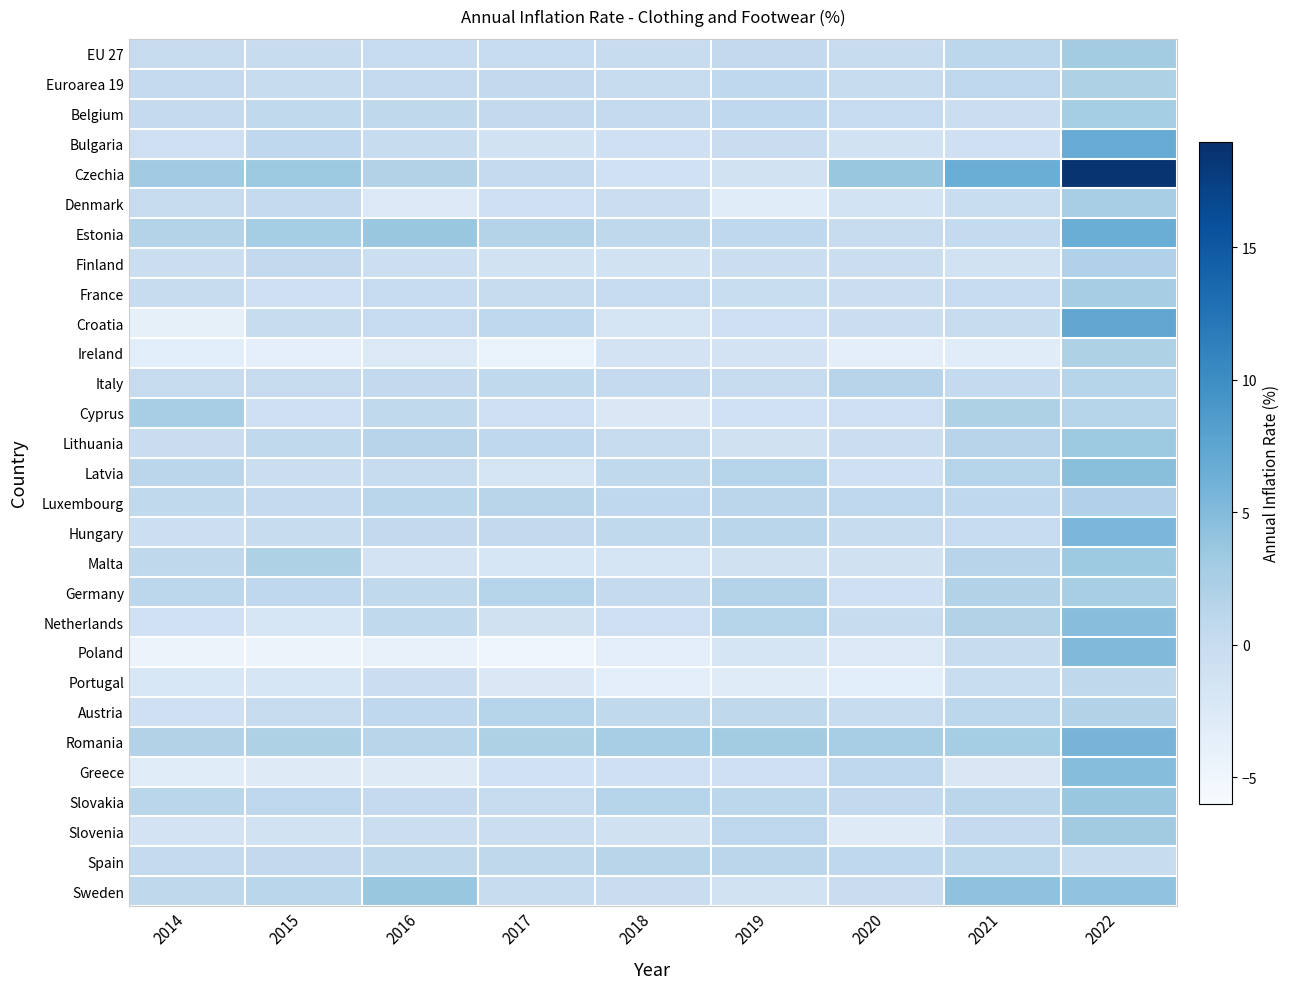

Reading right to left, list all the values displayed in this chart.

EU 27: 2022=2.9	2021=1.0	2020=-0.1	2019=0.5	2018=-0.1	2017=0.2	2016=0.2	2015=0.0	2014=0.1
Euroarea 19: 2022=2.1	2021=0.9	2020=0.0	2019=0.7	2018=0.1	2017=0.5	2016=0.4	2015=0.1	2014=0.3
Belgium: 2022=2.8	2021=-0.5	2020=0.2	2019=0.7	2018=0.4	2017=0.5	2016=0.8	2015=0.6	2014=0.3
Bulgaria: 2022=6.7	2021=-0.9	2020=-1.2	2019=-0.3	2018=-0.9	2017=-1.3	2016=-0.1	2015=0.7	2014=-0.7
Czechia: 2022=18.5	2021=6.5	2020=3.7	2019=-1.2	2018=-1.0	2017=0.3	2016=1.9	2015=3.4	2014=3.1
Denmark: 2022=2.6	2021=-0.2	2020=-1.4	2019=-3.1	2018=-0.5	2017=-0.7	2016=-2.5	2015=0.4	2014=0.1
Estonia: 2022=6.5	2021=0.4	2020=0.0	2019=0.7	2018=0.8	2017=1.7	2016=3.6	2015=2.8	2014=1.7
Finland: 2022=2.0	2021=-1.3	2020=-0.4	2019=-0.5	2018=-1.2	2017=-1.2	2016=-0.6	2015=0.5	2014=-0.4
France: 2022=2.7	2021=0.2	2020=-0.4	2019=-0.2	2018=0.2	2017=0.1	2016=0.2	2015=-0.8	2014=0.0
Croatia: 2022=7.3	2021=0.0	2020=-0.4	2019=-0.7	2018=-1.6	2017=0.7	2016=0.2	2015=0.0	2014=-3.9
Ireland: 2022=2.1	2021=-3.1	2020=-3.6	2019=-1.5	2018=-1.5	2017=-4.3	2016=-2.5	2015=-3.8	2014=-3.3
Italy: 2022=1.5	2021=0.4	2020=1.4	2019=0.1	2018=0.3	2017=0.6	2016=0.5	2015=0.1	2014=0.1
Cyprus: 2022=1.6	2021=2.1	2020=-0.7	2019=-1.0	2018=-2.4	2017=-0.7	2016=0.6	2015=-0.9	2014=2.6
Lithuania: 2022=3.4	2021=1.4	2020=-0.5	2019=-1.1	2018=0.1	2017=0.7	2016=1.4	2015=0.6	2014=-0.3
Latvia: 2022=4.6	2021=1.6	2020=-0.8	2019=1.5	2018=0.6	2017=-1.7	2016=0.0	2015=-0.4	2014=1.1
Luxembourg: 2022=2.0	2021=0.7	2020=0.9	2019=1.1	2018=0.7	2017=1.3	2016=1.2	2015=0.3	2014=0.6
Hungary: 2022=5.5	2021=0.2	2020=0.0	2019=1.2	2018=0.6	2017=0.5	2016=0.5	2015=0.0	2014=-0.6
Malta: 2022=3.3	2021=1.4	2020=-1.1	2019=-1.1	2018=-1.6	2017=-1.9	2016=-1.5	2015=2.1	2014=0.8
Germany: 2022=2.5	2021=1.8	2020=-0.8	2019=1.7	2018=0.3	2017=1.5	2016=0.6	2015=0.7	2014=1.0
Netherlands: 2022=4.7	2021=1.9	2020=0.0	2019=1.5	2018=-0.7	2017=-1.1	2016=0.6	2015=-2.0	2014=-1.0
Poland: 2022=5.2	2021=-0.1	2020=-2.5	2019=-1.8	2018=-3.4	2017=-5.0	2016=-4.2	2015=-4.6	2014=-4.6
Portugal: 2022=0.8	2021=-0.2	2020=-3.3	2019=-3.0	2018=-3.5	2017=-2.4	2016=-0.4	2015=-2.0	2014=-2.1
Austria: 2022=1.9	2021=1.0	2020=-0.1	2019=0.8	2018=0.6	2017=1.6	2016=0.7	2015=0.1	2014=-0.9
Romania: 2022=5.8	2021=2.8	2020=2.5	2019=2.9	2018=2.6	2017=2.1	2016=1.3	2015=2.1	2014=1.8
Greece: 2022=4.8	2021=-2.2	2020=0.9	2019=-0.7	2018=-0.9	2017=-1.0	2016=-2.9	2015=-2.9	2014=-3.1
Slovakia: 2022=3.7	2021=1.1	2020=0.5	2019=1.0	2018=1.5	2017=0.1	2016=0.3	2015=0.9	2014=1.2
Slovenia: 2022=3.0	2021=0.3	2020=-2.9	2019=0.9	2018=-1.1	2017=-0.4	2016=-0.4	2015=-1.2	2014=-1.5
Spain: 2022=0.0	2021=1.0	2020=0.7	2019=1.1	2018=1.3	2017=0.8	2016=0.8	2015=0.5	2014=0.4
Sweden: 2022=4.1	2021=4.2	2020=-0.3	2019=-1.3	2018=-0.3	2017=-0.1	2016=3.6	2015=1.2	2014=0.8